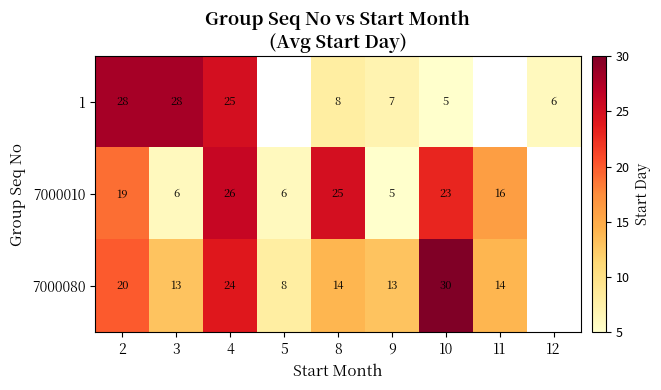

At 9, list the series in order from smallest to largest.

7000010, 1, 7000080